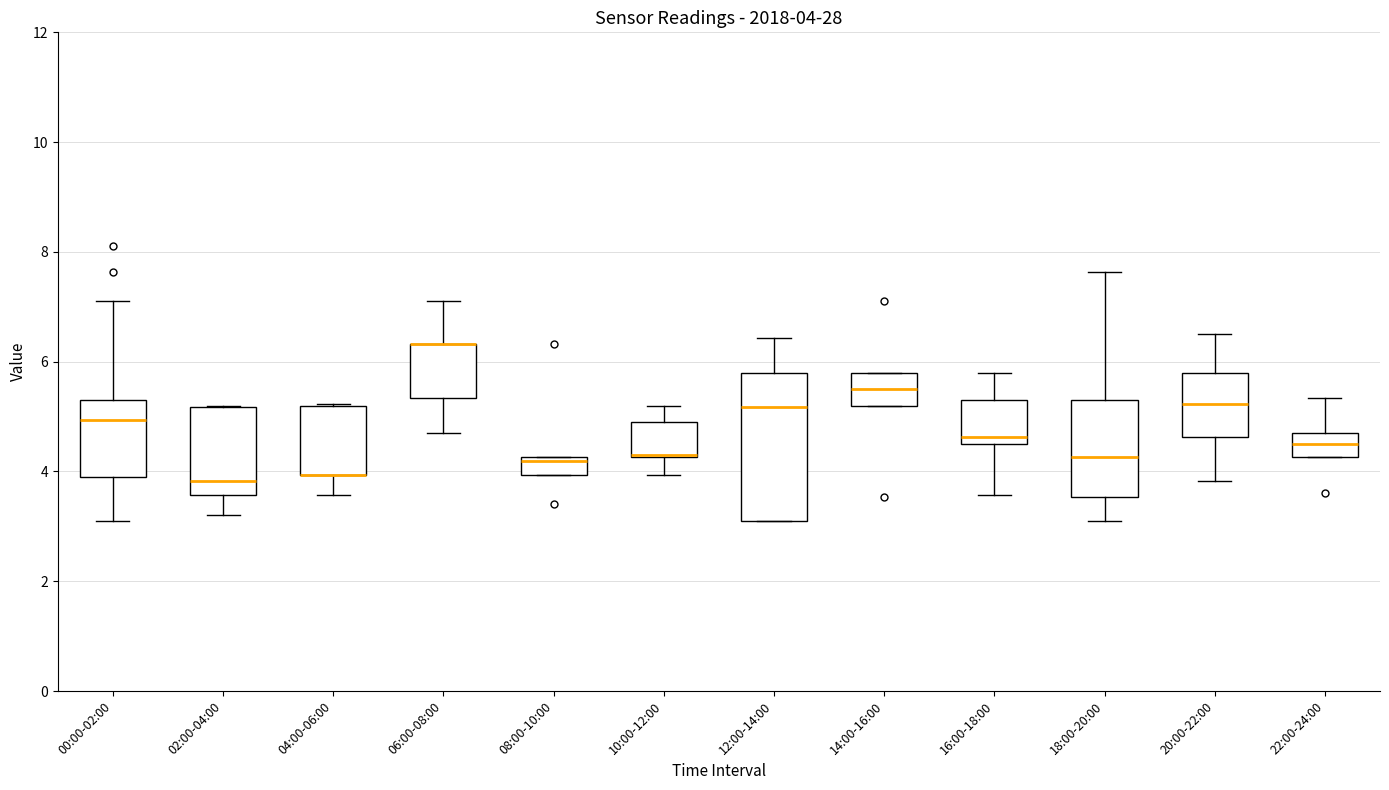

Comparing the boxes themselves (not the whiskers), which one is the tallest?

12:00-14:00